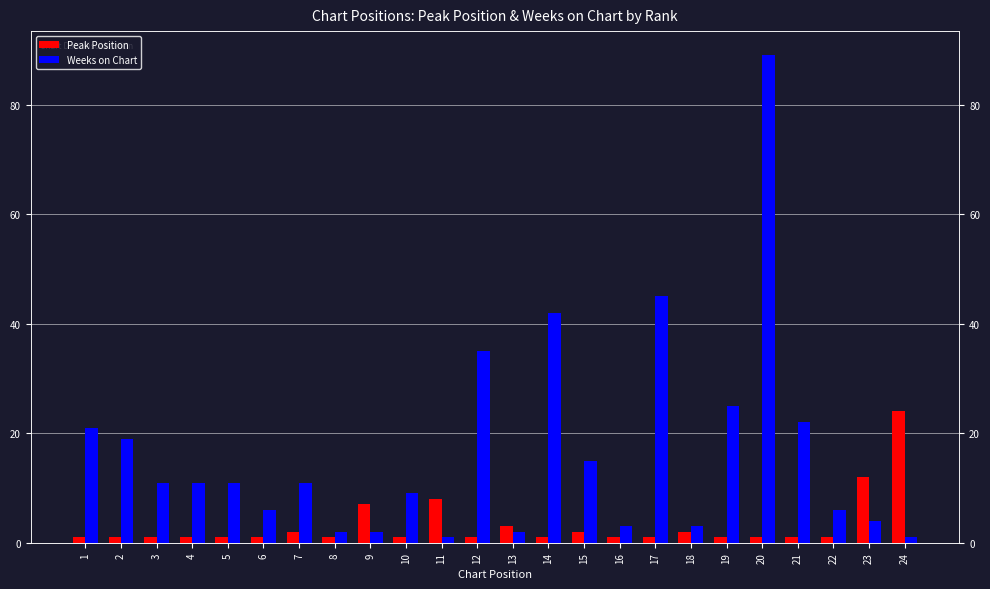

What is the lowest value of the Weeks on Chart series?

1